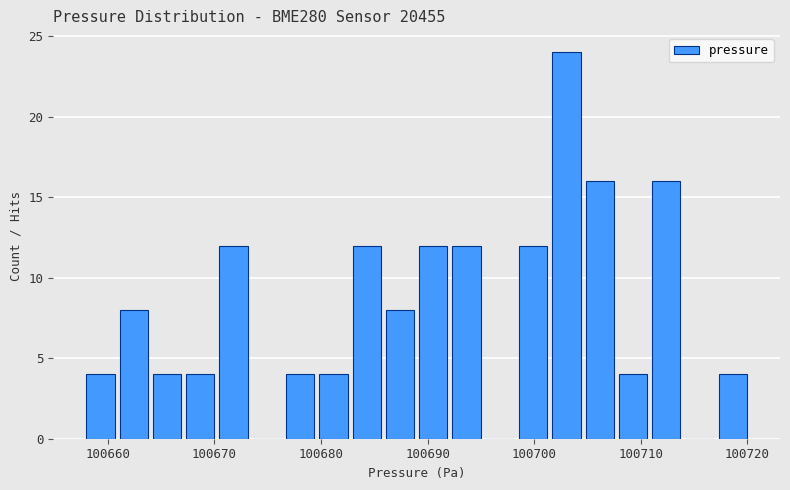

Read against the x-axis, roughly where is the centre of the tallest bar?

100703